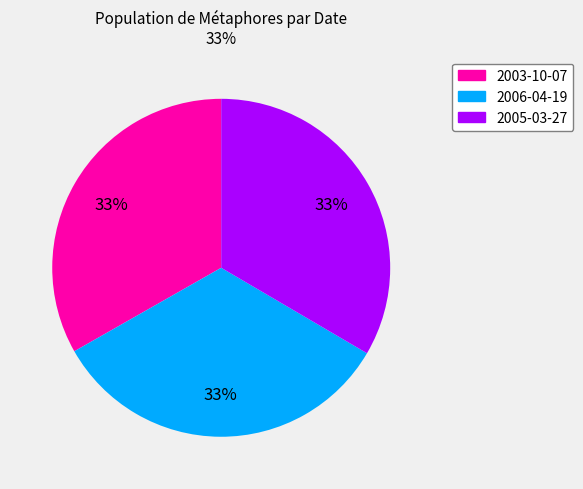

Is the sum of 2003-10-07 and 2006-04-19 greater than half?

Yes